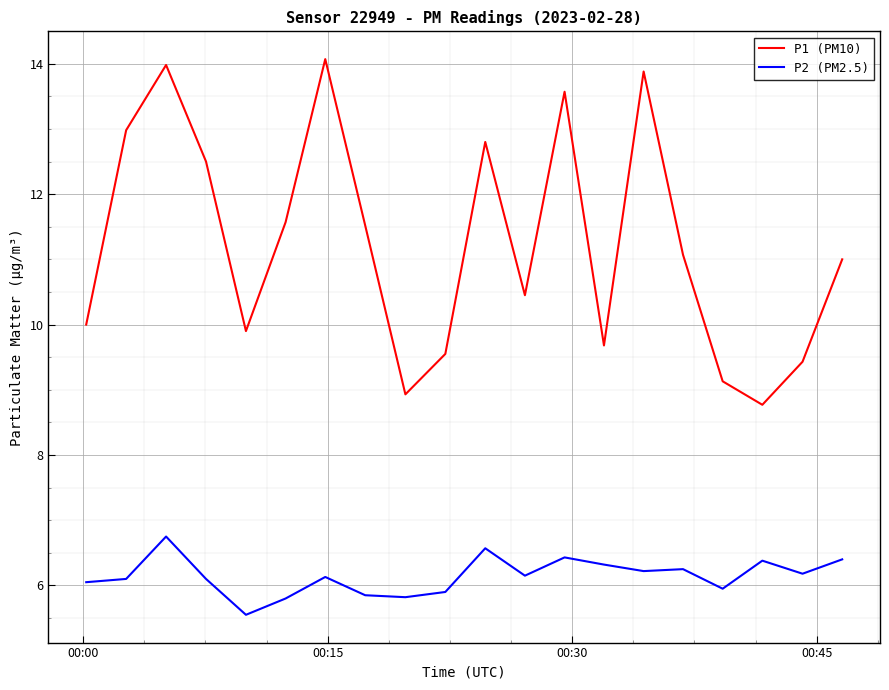

What is the difference between the maximum and minimum values in the P1 (PM10) series?

5.3